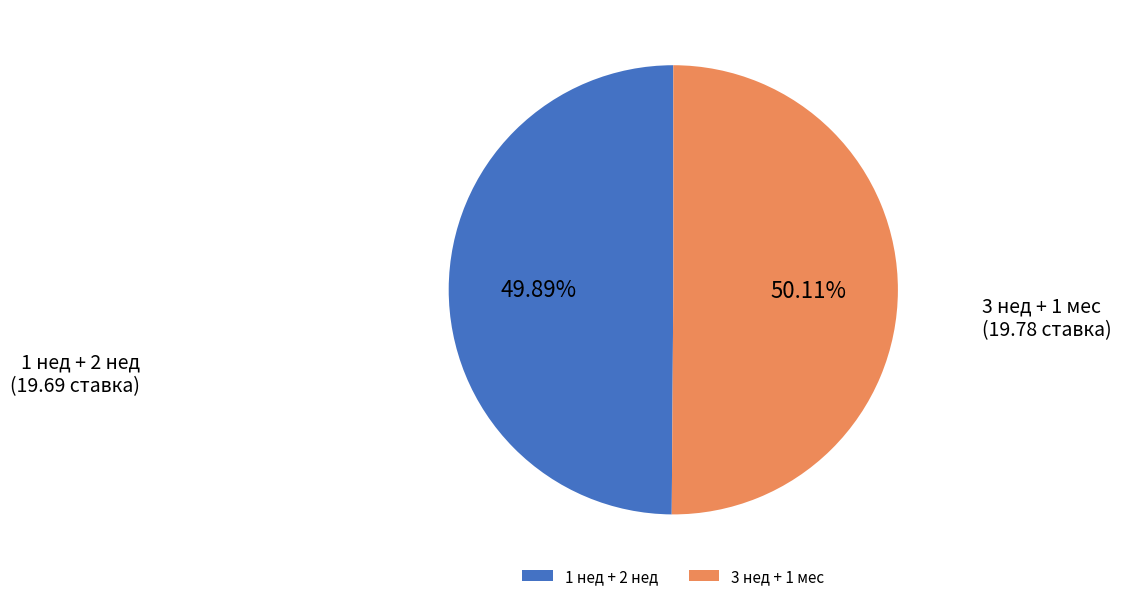

Approximately how many times larger is the value at 1 нед + 2 нед compared to 3 нед + 1 мес?

1.0